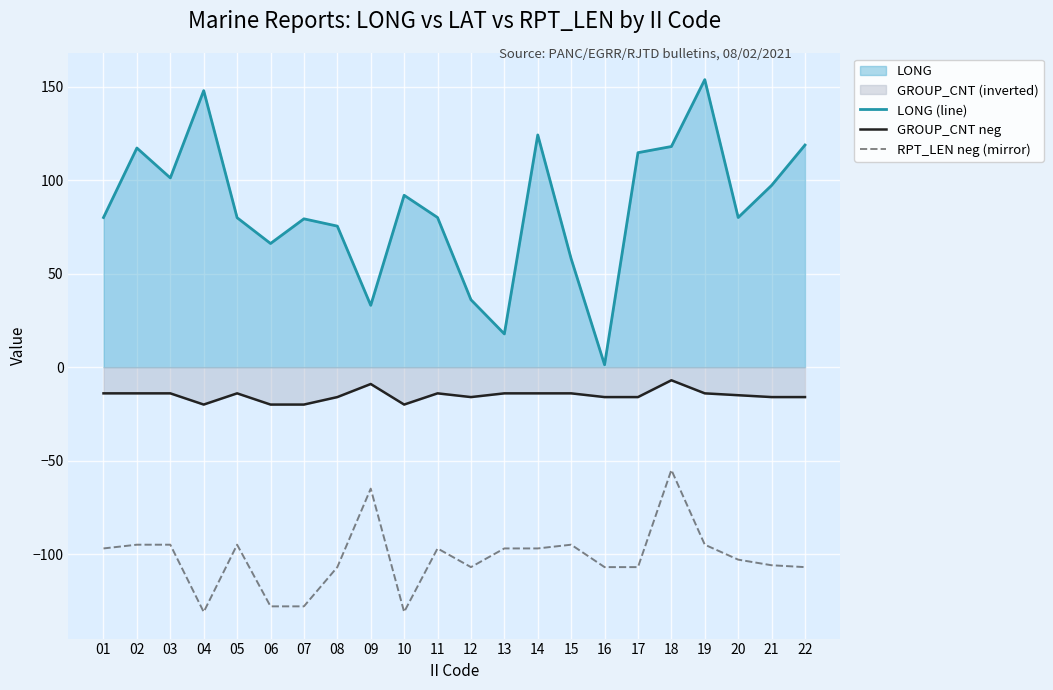

At which category does RPT_LEN neg (mirror) reach its first local valley?

04